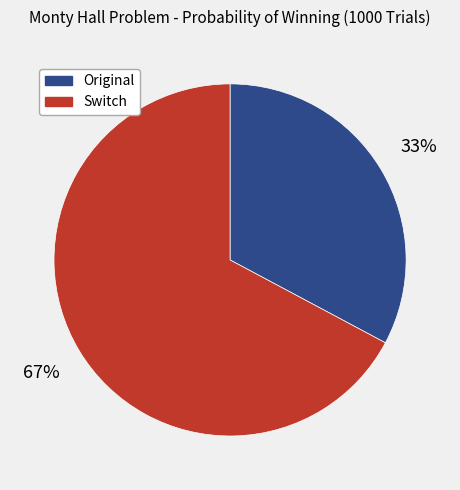

How many segments does this pie chart have?

2